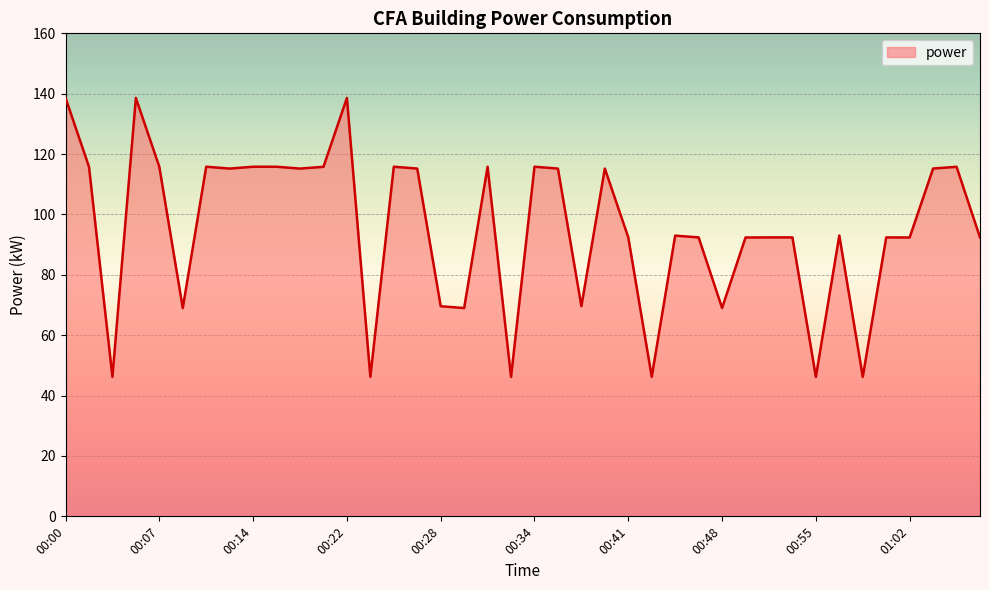

How many categories are shown in the chart?

40